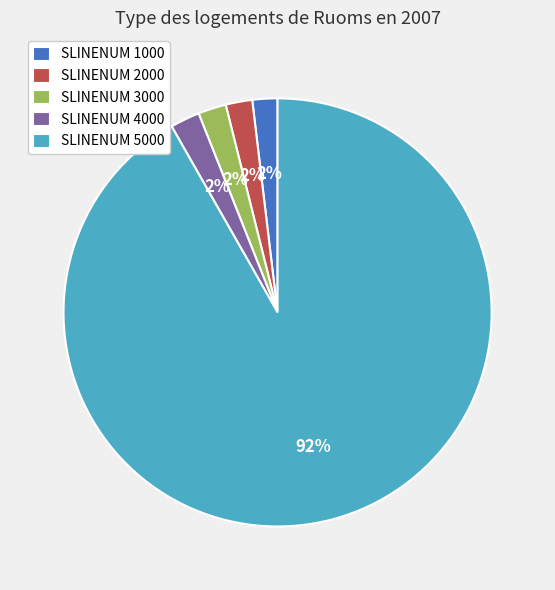

How many segments does this pie chart have?

5